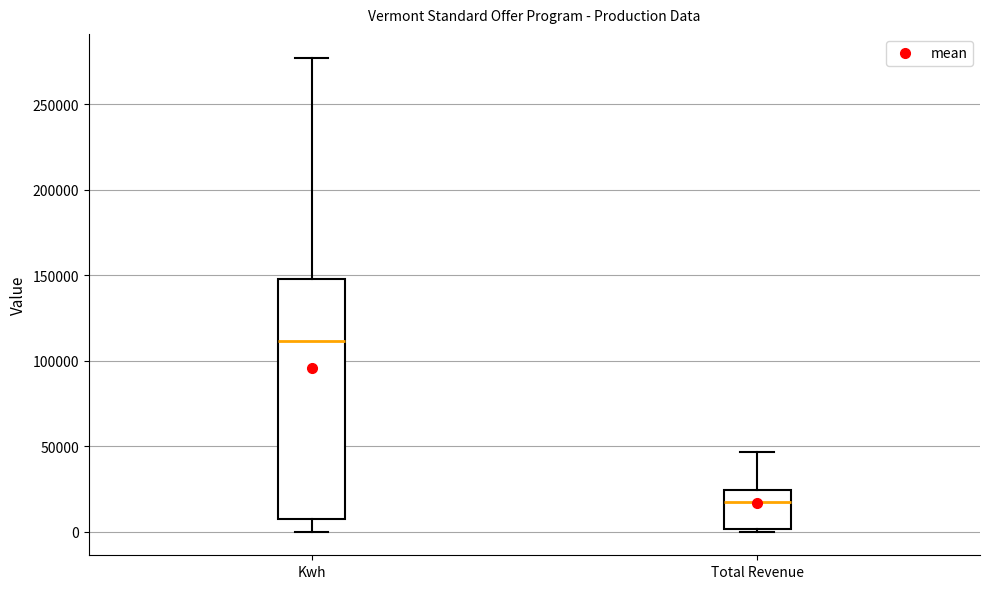

Reading left to right, transcribe this box plot: for each box, give where its median line is, the range the box spans, and where its two whiskers end, as read against the y-axis. The values are not printed on the chart, so give them approximately, as read against the axis.

Kwh: median 110000, box 10000 to 145000, whiskers 0 to 275000
Total Revenue: median 15000, box 0 to 25000, whiskers 0 (just below the box's lower edge) to 45000